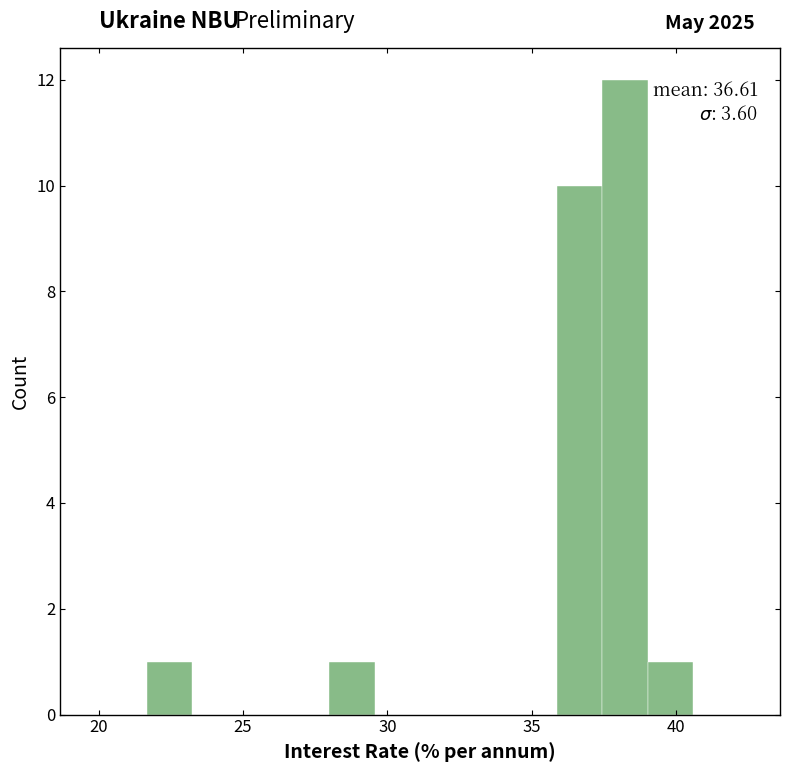

Read against the x-axis, roughly where is the centre of the tallest bar?

38.0